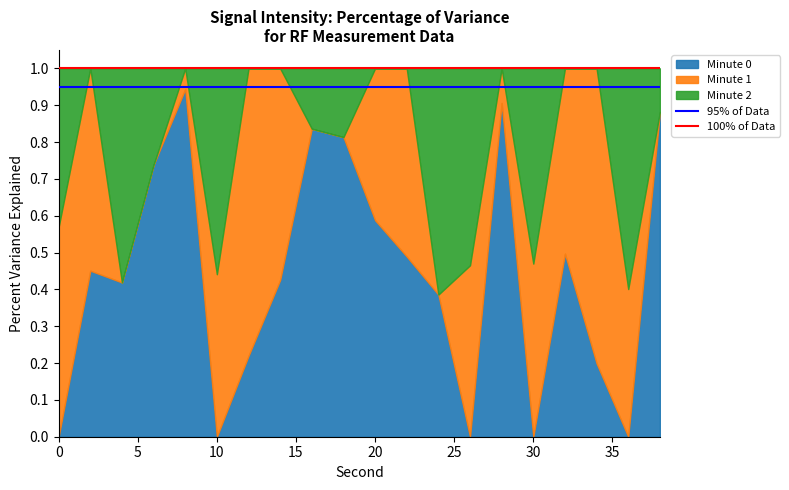

Read the 95% of Data value at 5.

0.9